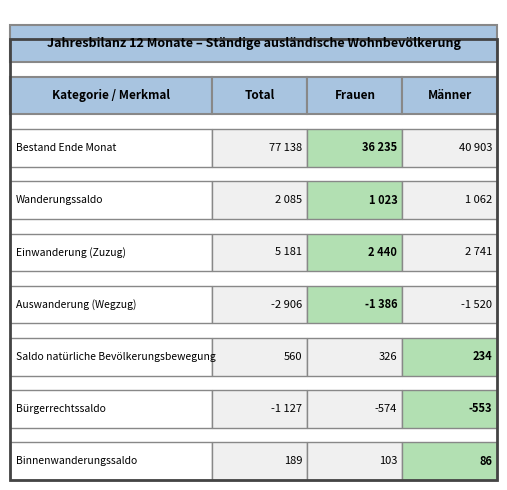

List the labels in order of Bürgerrechtssaldo value, largest first.

2, 1, 0